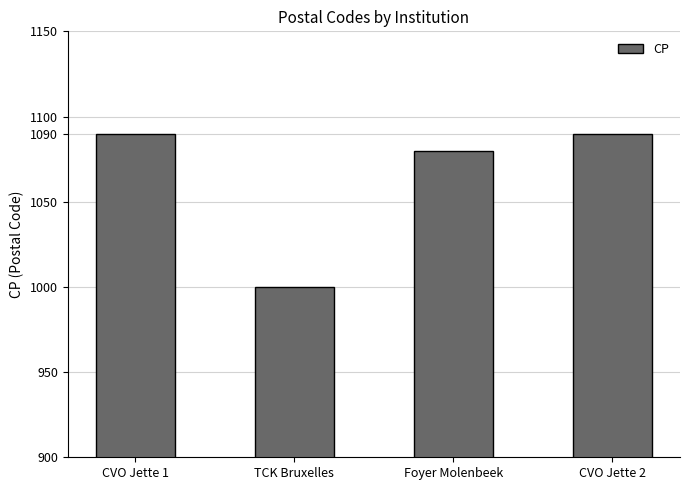

Reading left to right, extract all data points from this chart.

CVO Jette 1=1090	TCK Bruxelles=1000	Foyer Molenbeek=1080	CVO Jette 2=1090